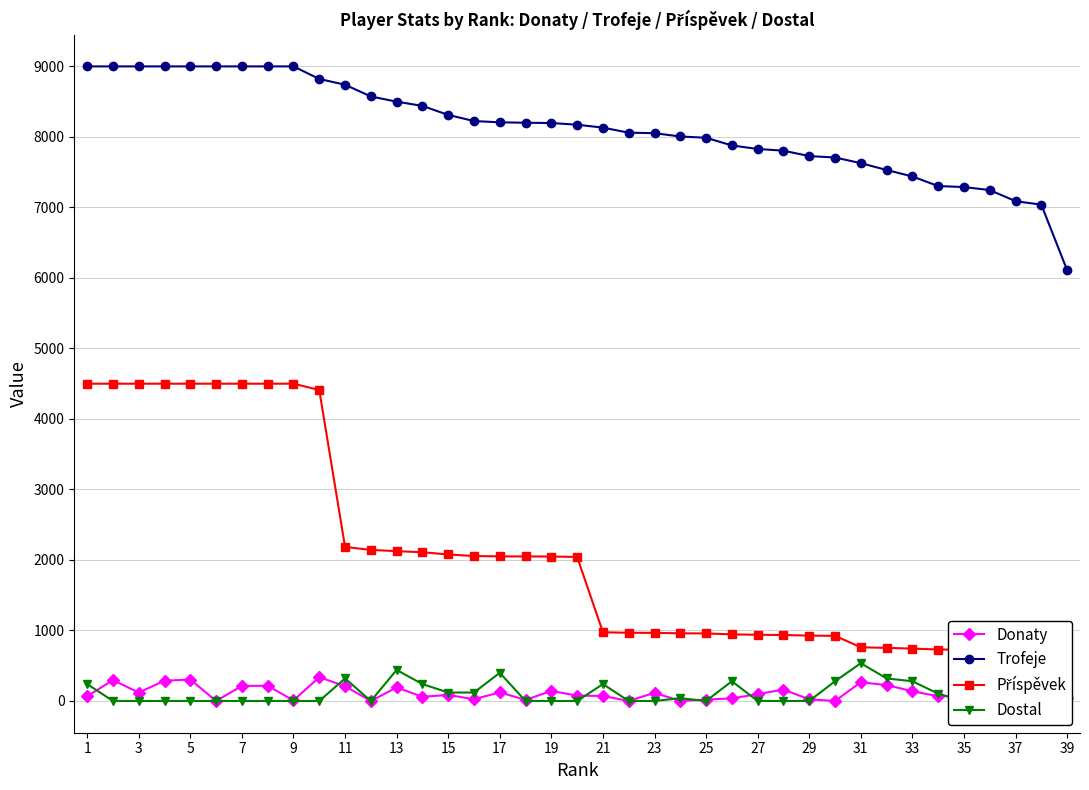

True or false: Trofeje and Donaty intersect in this chart.

False